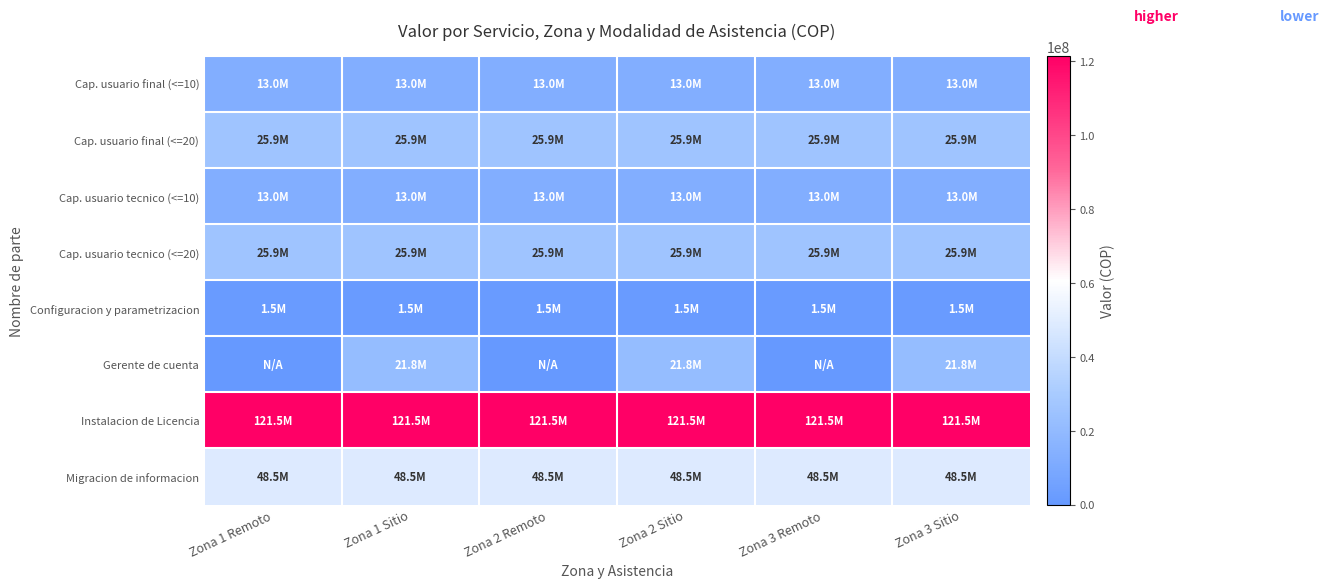

At which category does the chart reach its minimum across all series?

Zona 1 Remoto